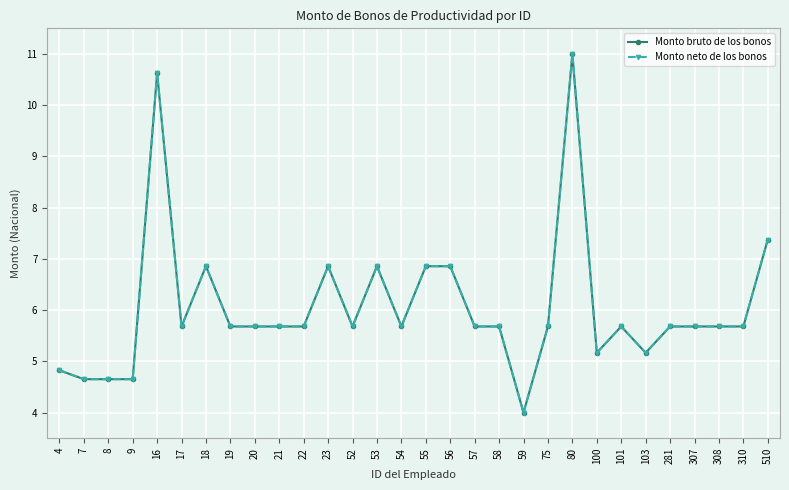

Does the chart have visible grid lines?

Yes